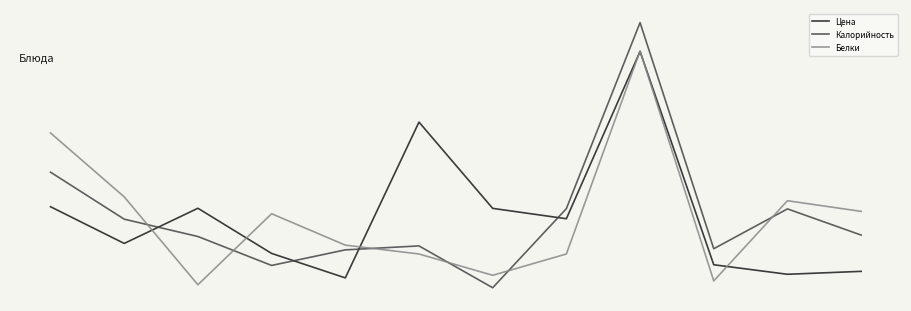

What are all the series names shown in the legend?

Цена, Калорийность, Белки